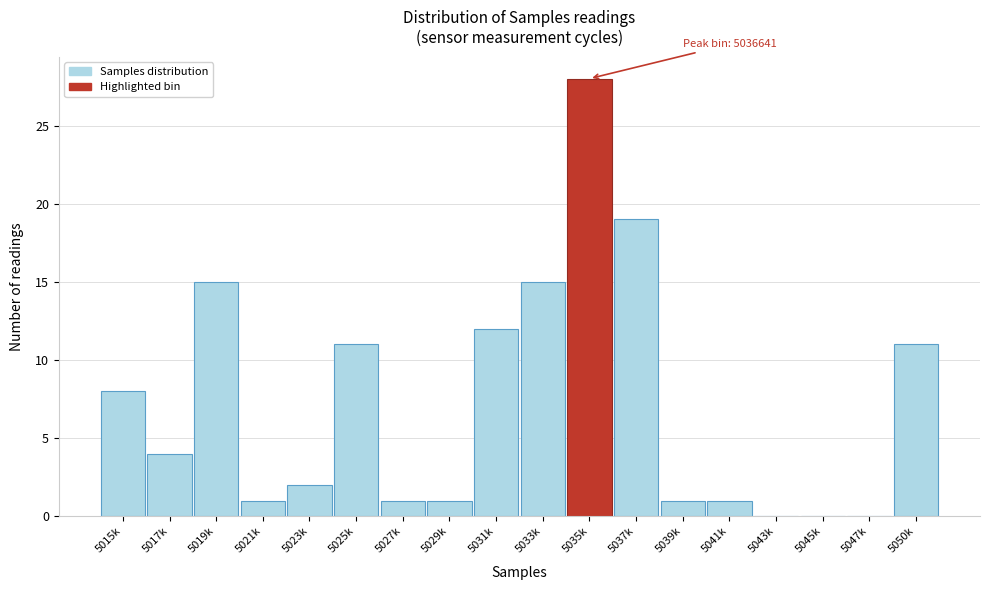

Reading left to right, extract all data points from this chart.

5015k=8	5017k=4	5019k=15	5021k=1	5023k=2	5025k=11	5027k=1	5029k=1	5031k=12	5033k=15	5035k=28	5037k=19	5039k=1	5041k=1	5043k=0	5045k=0	5047k=0	5050k=11